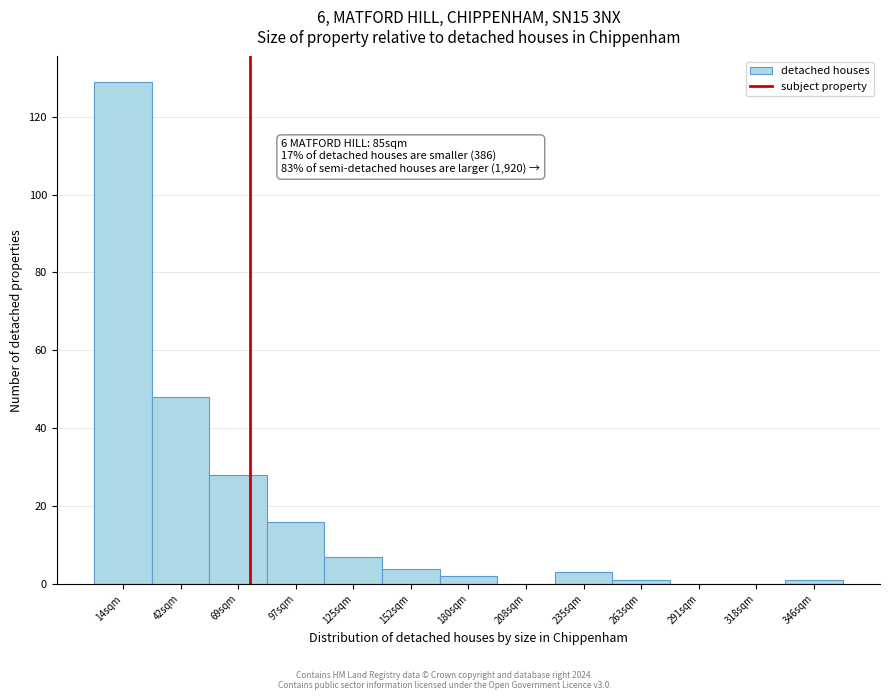

Reading left to right, extract all data points from this chart.

14sqm=129	42sqm=48	69sqm=28	97sqm=16	125sqm=7	152sqm=4	180sqm=2	208sqm=0	235sqm=3	263sqm=1	291sqm=0	318sqm=0	346sqm=1